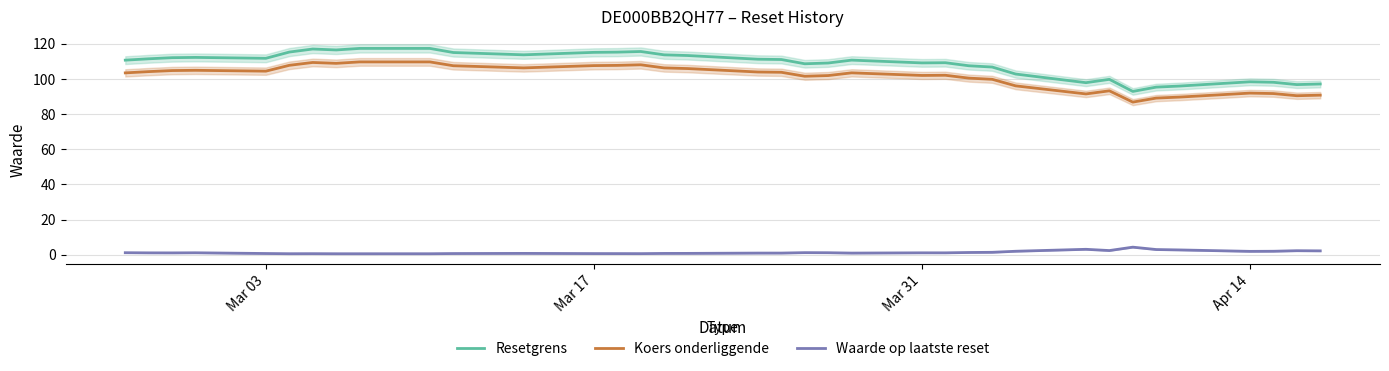

What is the highest value of the Koers onderliggende series?

109.6